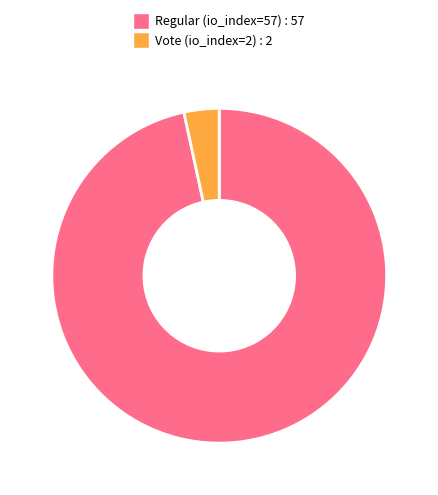

What is the smallest slice in the pie chart?

Vote (io_index=2)